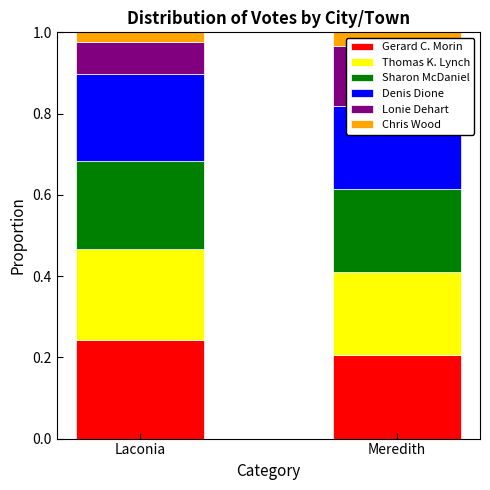

Rank the series by their maximum value, from lowest to highest.

Chris Wood, Lonie Dehart, Denis Dione, Sharon McDaniel, Thomas K. Lynch, Gerard C. Morin